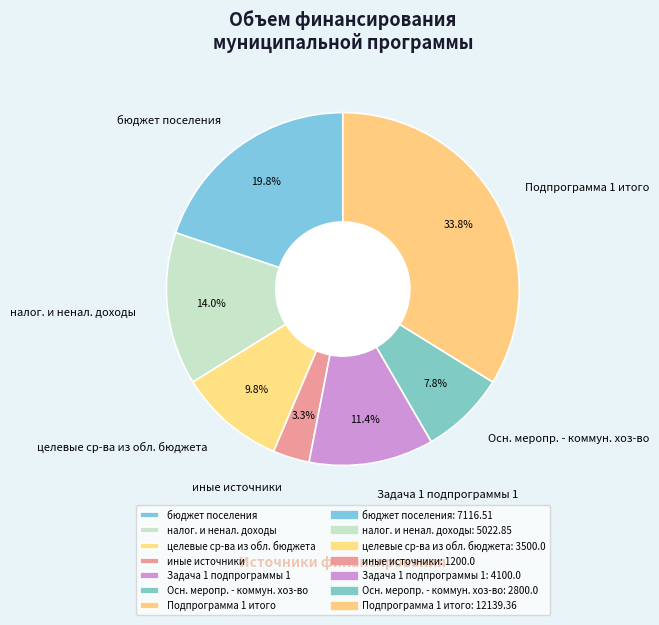

Between налог. и ненал. доходы and целевые ср-ва из обл. бюджета, which is larger?

налог. и ненал. доходы